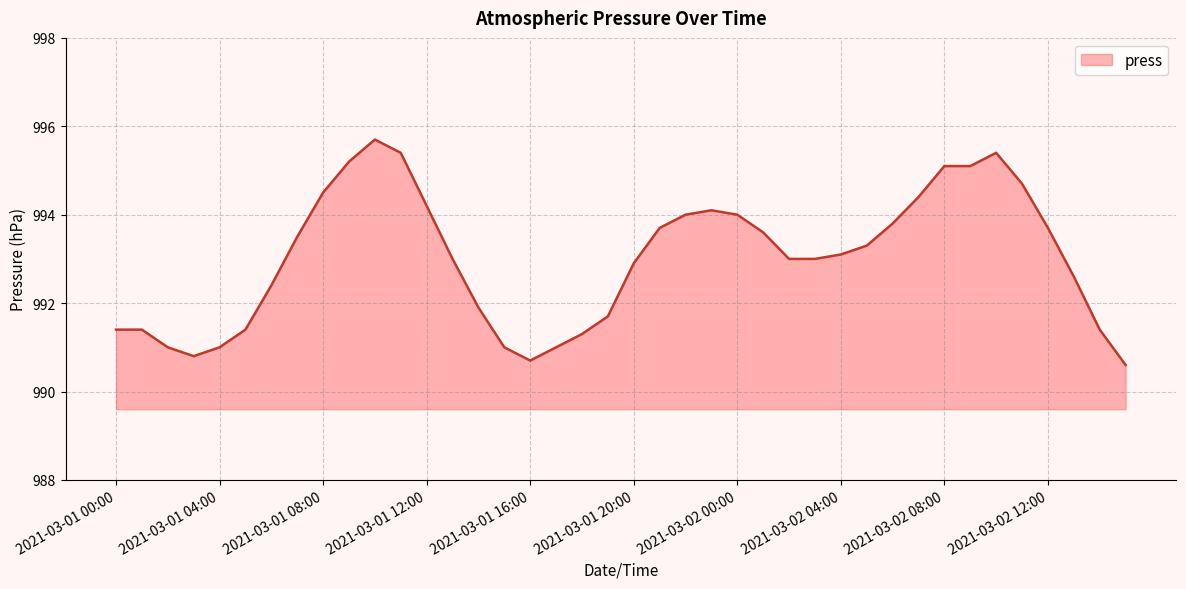

What is the sum of all values?

39720.0